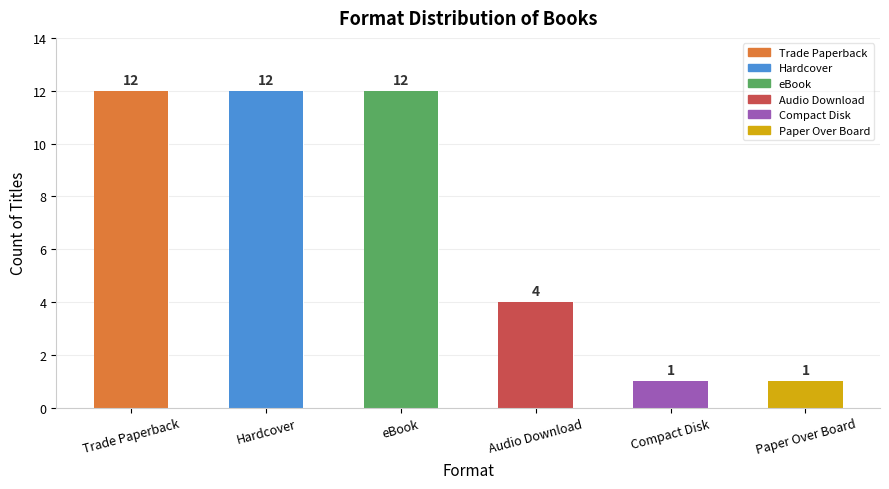

Which category has the highest value across all series?

Trade Paperback